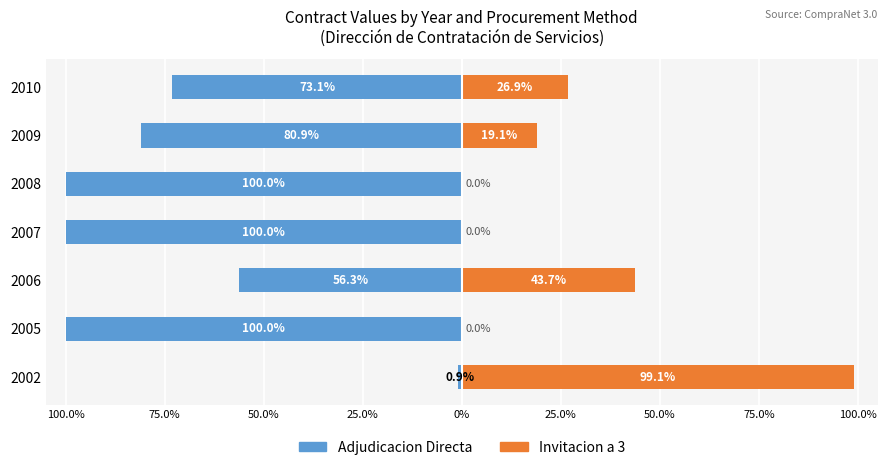

What are all the series names shown in the legend?

Adjudicacion Directa, Invitacion a 3